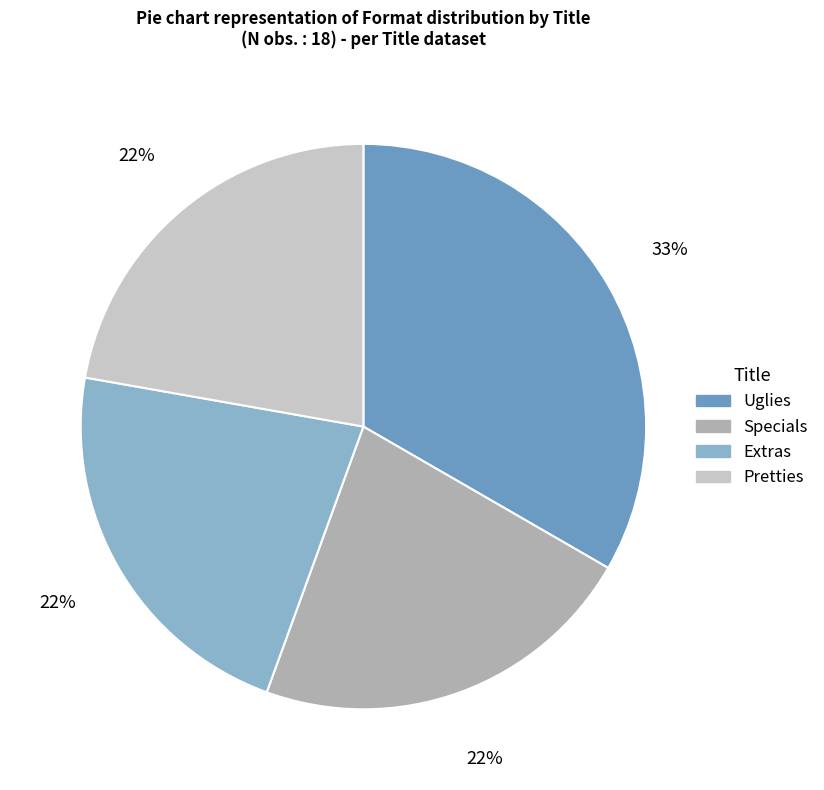

Is Pretties the majority of the pie?

No